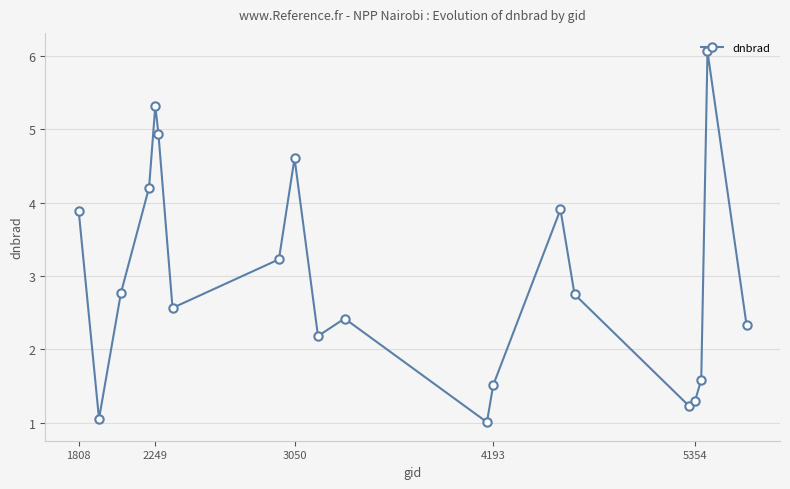

How many points are higher than both their immediate neighbors (excluding endpoints)?

5